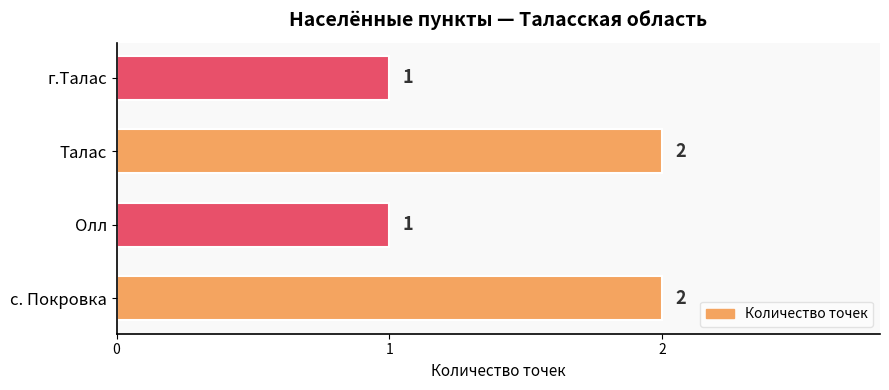

What is the sum of the values at г.Талас and с. Покровка?

3